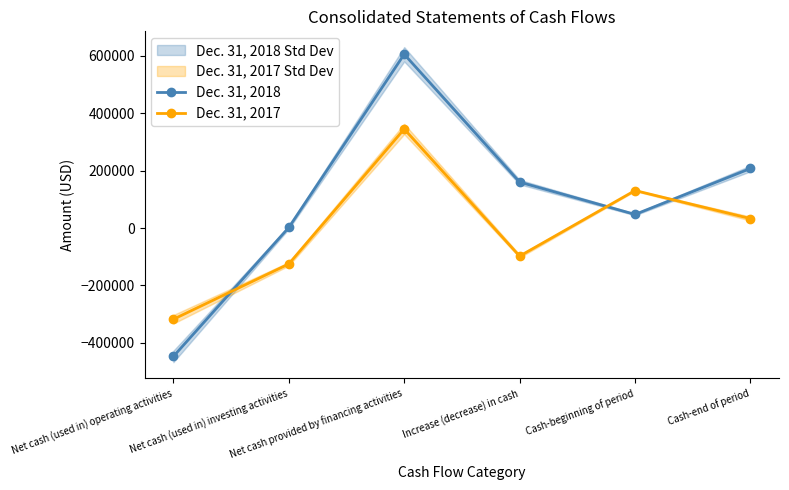

The value of Dec. 31, 2018 at Increase (decrease) in cash is 240167. True or false?

False